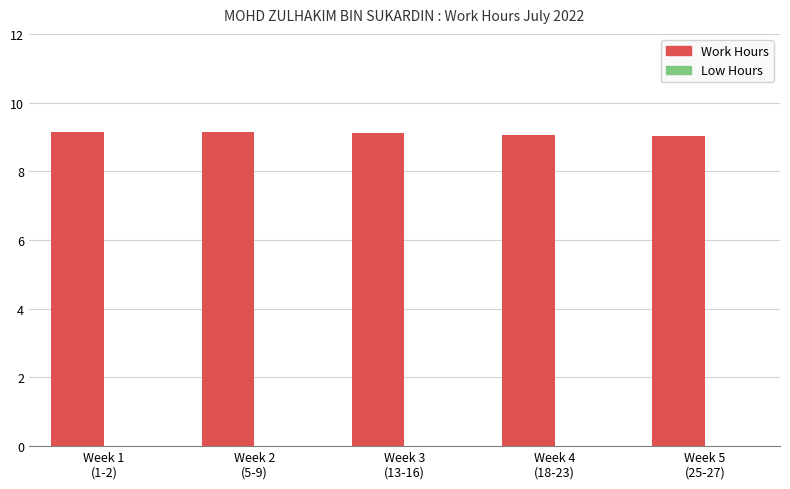

What is the greatest value displayed?

9.1